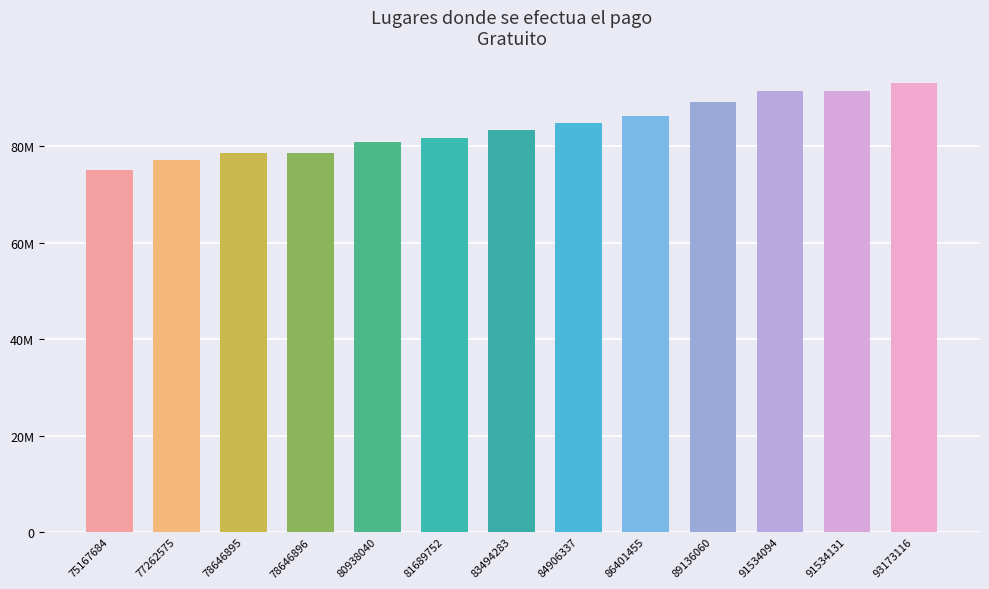

Is it true that the value at 83494283 is 83494283?

True